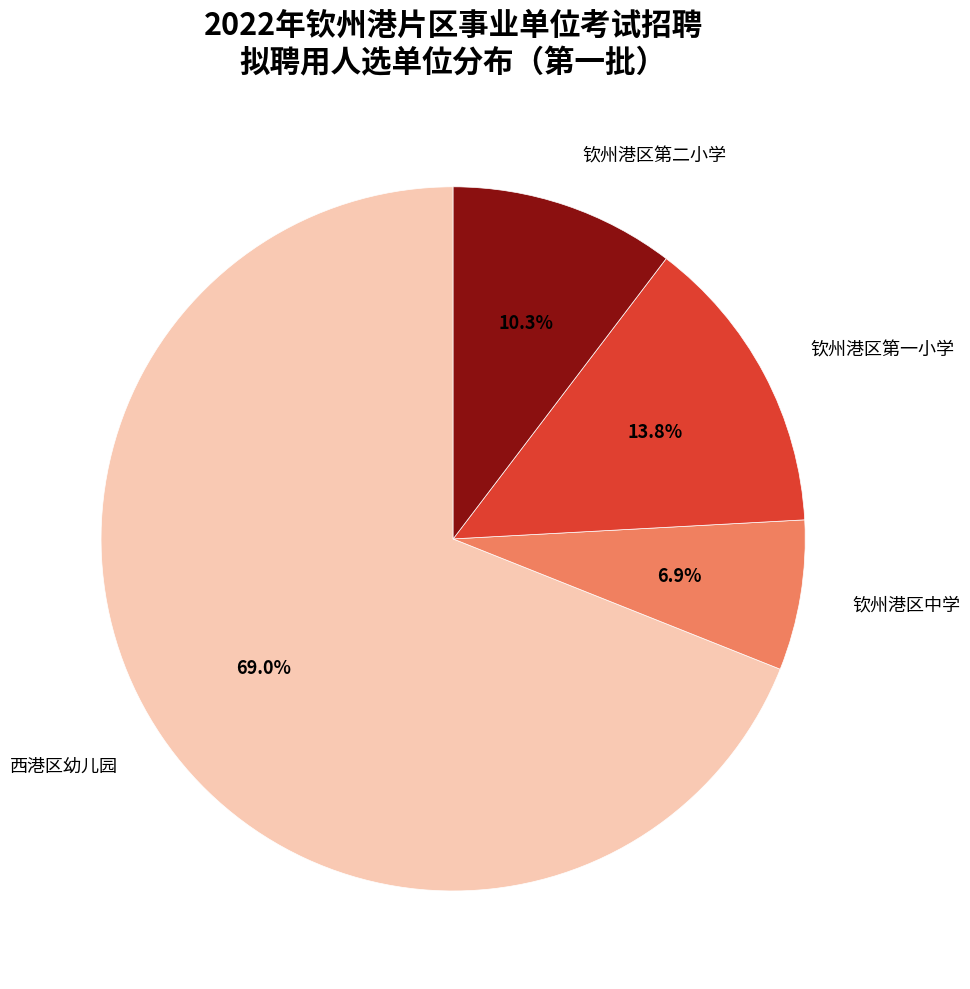

Does any single category account for the majority?

Yes